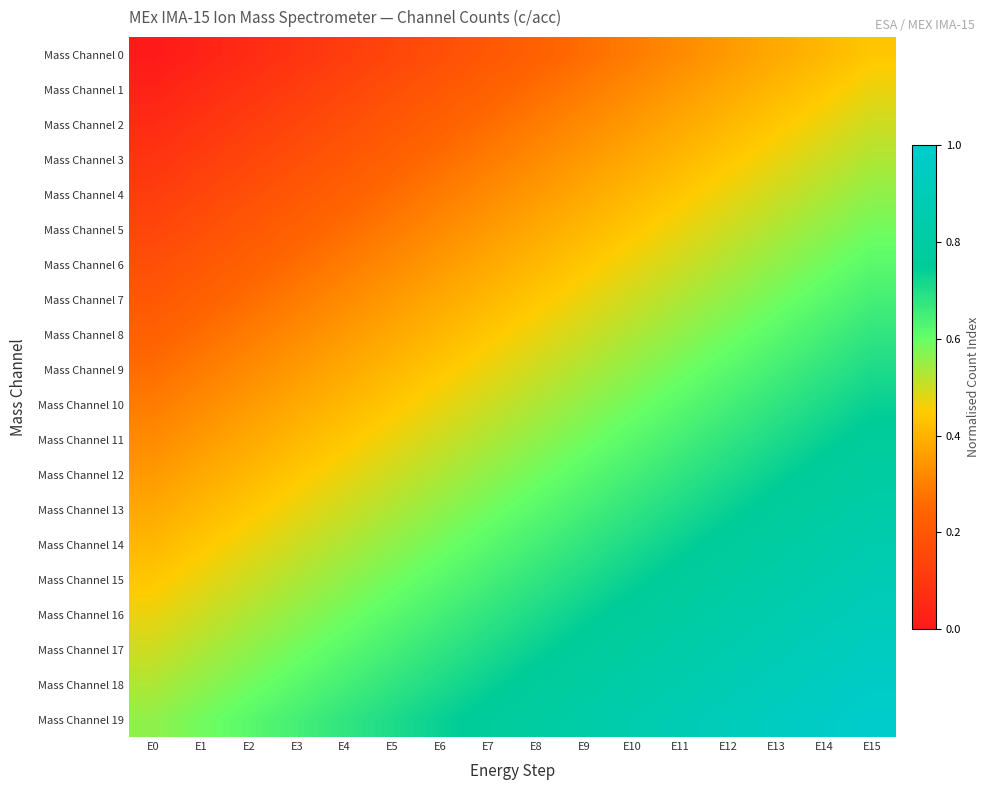

Count the number of data series in this chart.

20